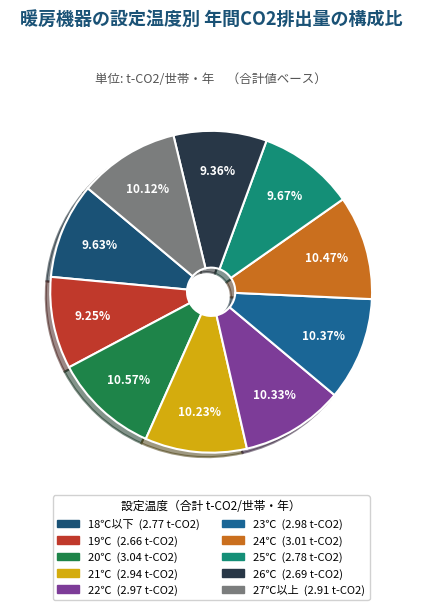

What is the change in value from 23℃ to 26℃?

-0.3